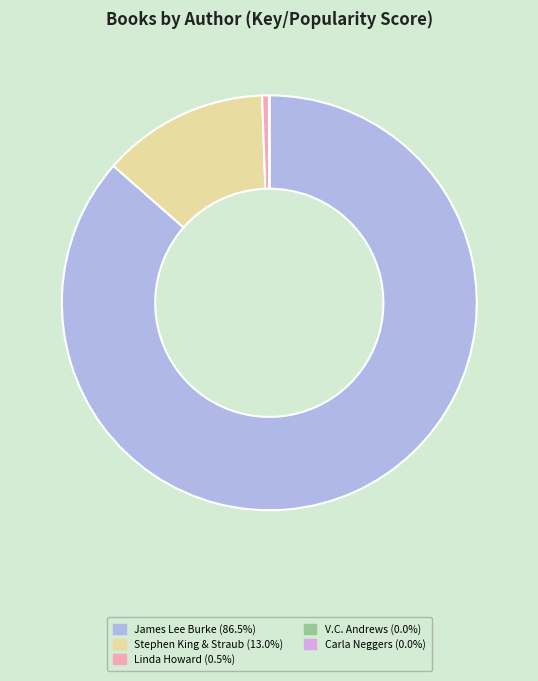

Is there a majority slice in this chart?

Yes